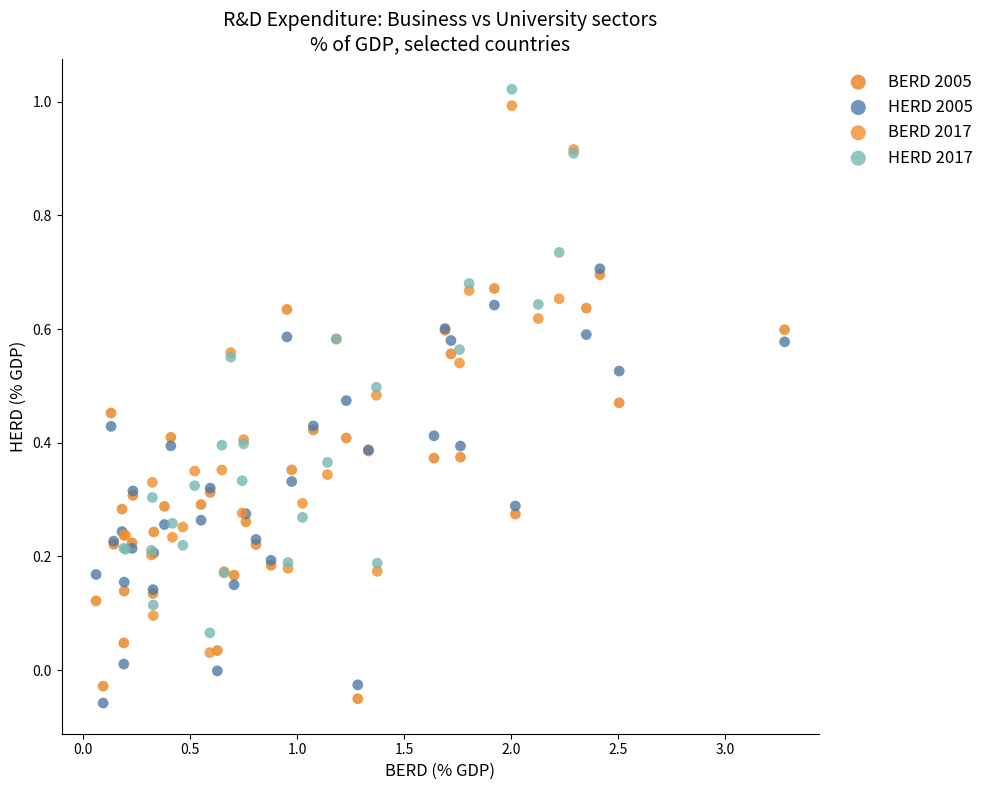

What are all the series names shown in the legend?

BERD 2005, HERD 2005, BERD 2017, HERD 2017